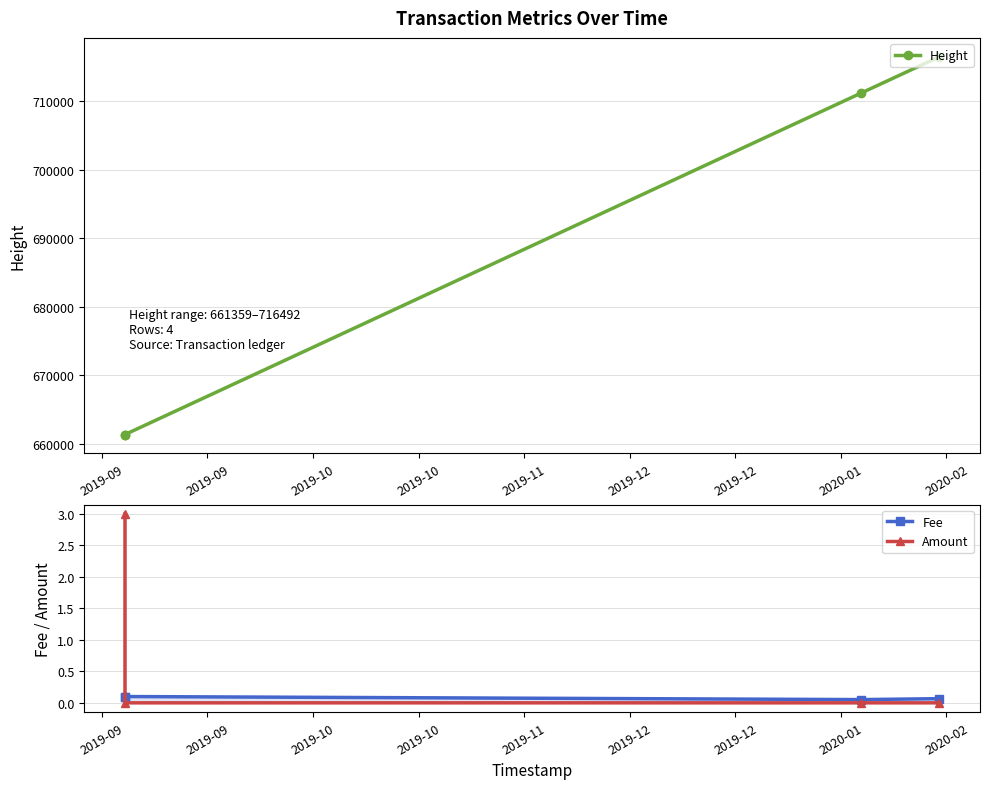

True or false: Amount and Fee intersect in this chart.

True